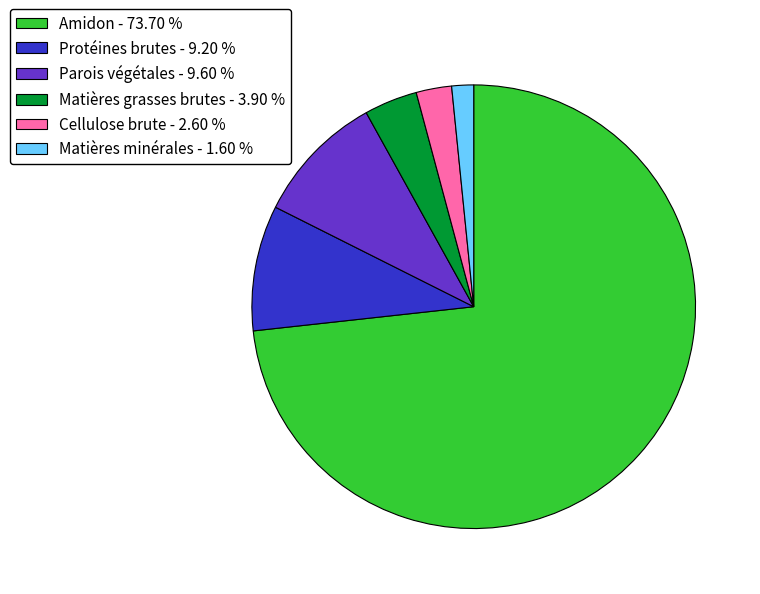

Which slice represents more than half of the pie?

Amidon